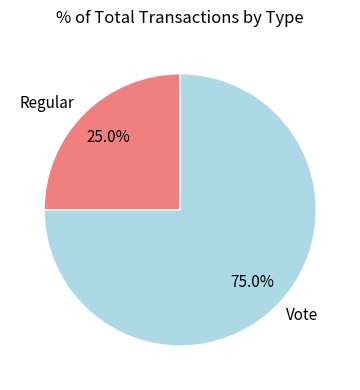

Combined, do Regular and Vote account for over 50%?

Yes